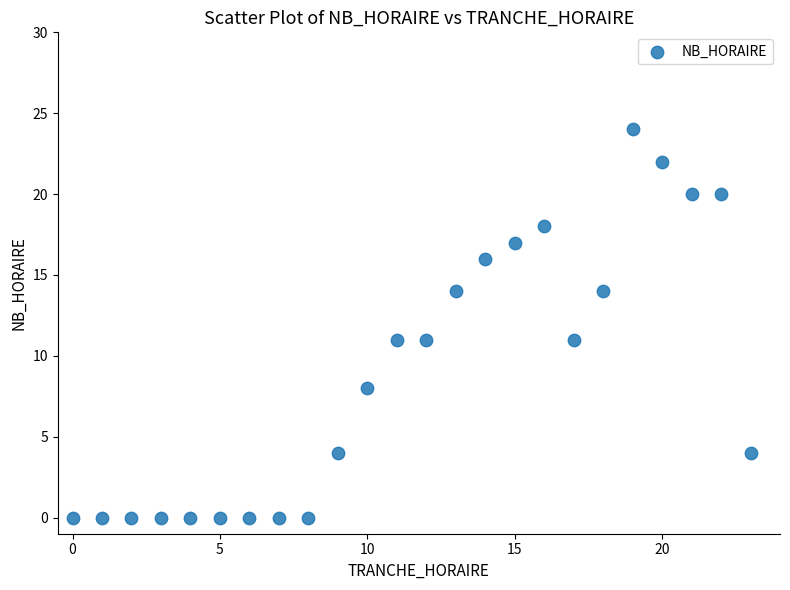

How many points are shown in the scatter plot?

24